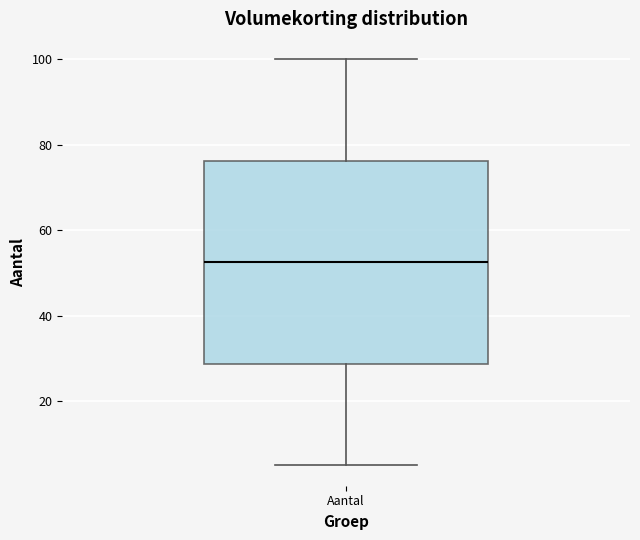

Transcribe this box plot: give where the median line is, the range the box spans, and where the two whiskers end, as read against the y-axis. The values are not printed on the chart, so give them approximately, as read against the axis.

median 52, box 28 to 76, whiskers 6 to 100